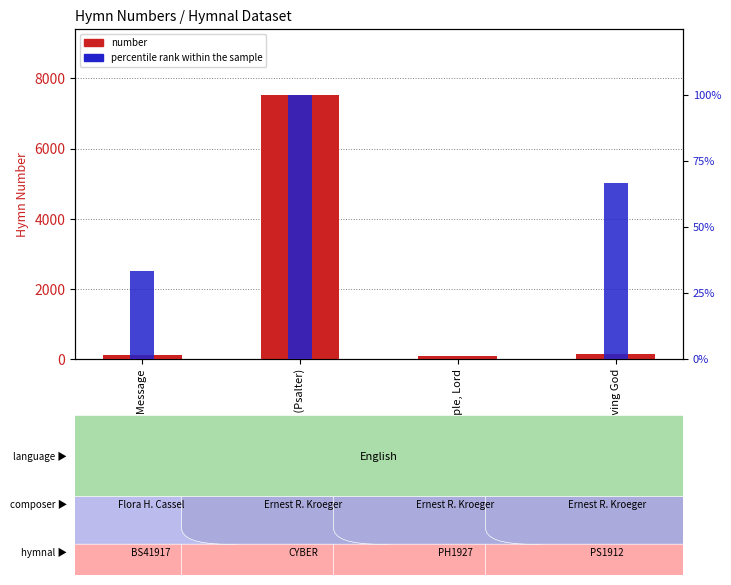

Reading left to right, extract all data points from this chart.

number: Repeat the\nMessage=109.0	Within Thy\nTemple (Psalter)=7528.0	Within Thy\ntemple, Lord=90.0	Church of\nLiving God=133.0
percentile rank within the sample: Repeat the\nMessage=33.3	Within Thy\nTemple (Psalter)=100.0	Within Thy\ntemple, Lord=0.0	Church of\nLiving God=66.7